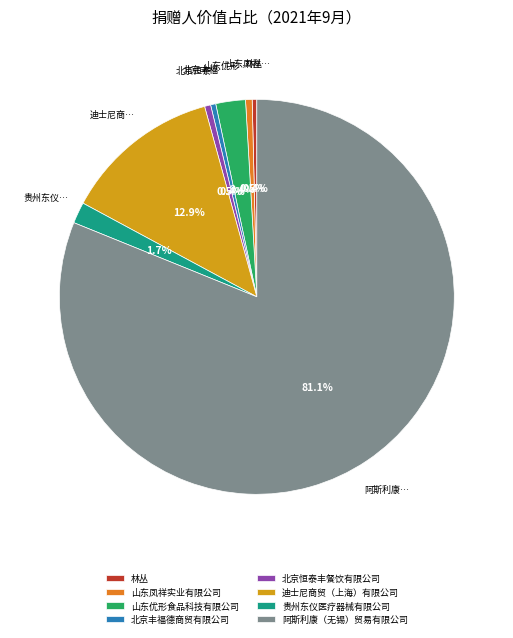

What is the largest slice in the pie chart?

阿斯利康（无锡）贸易有限公司